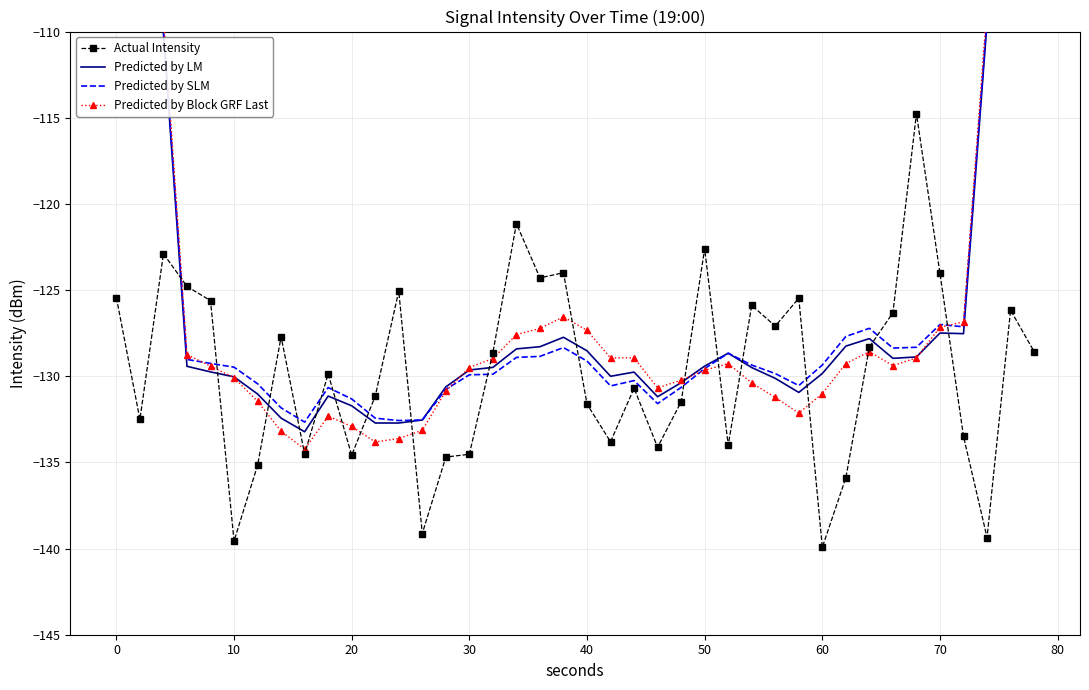

The value of Actual Intensity at 0 is -125.4. True or false?

True